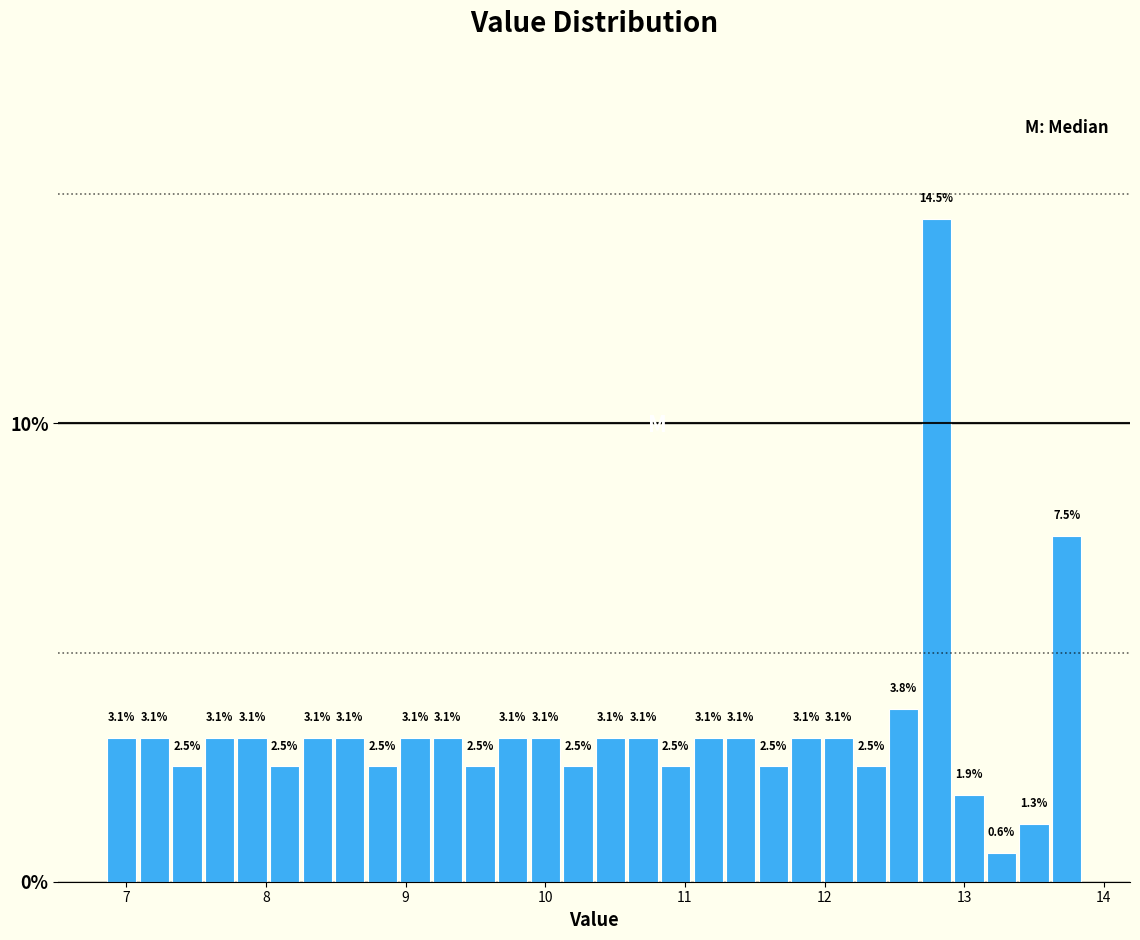

Read against the x-axis, roughly where is the centre of the tallest bar?

12.8